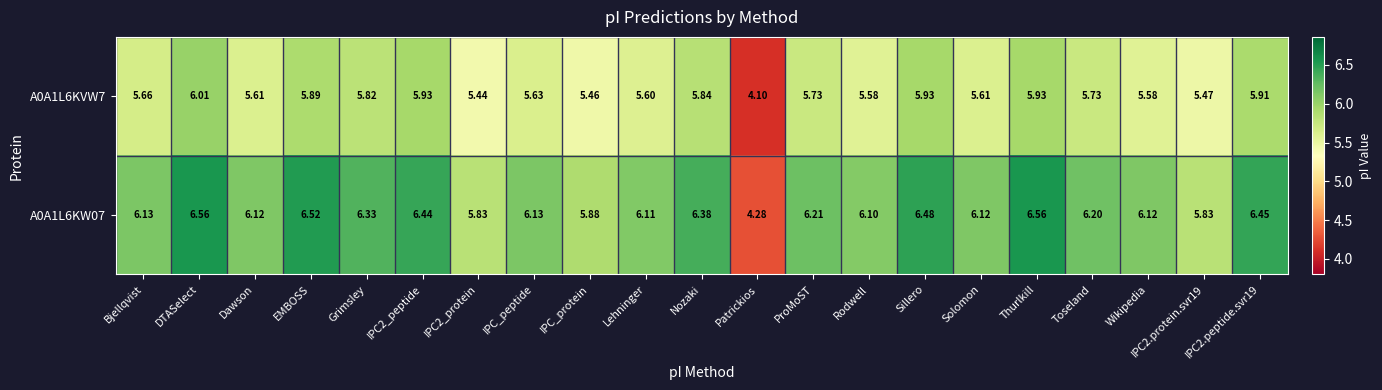

What is the total value across all series at Sillero?

12.4